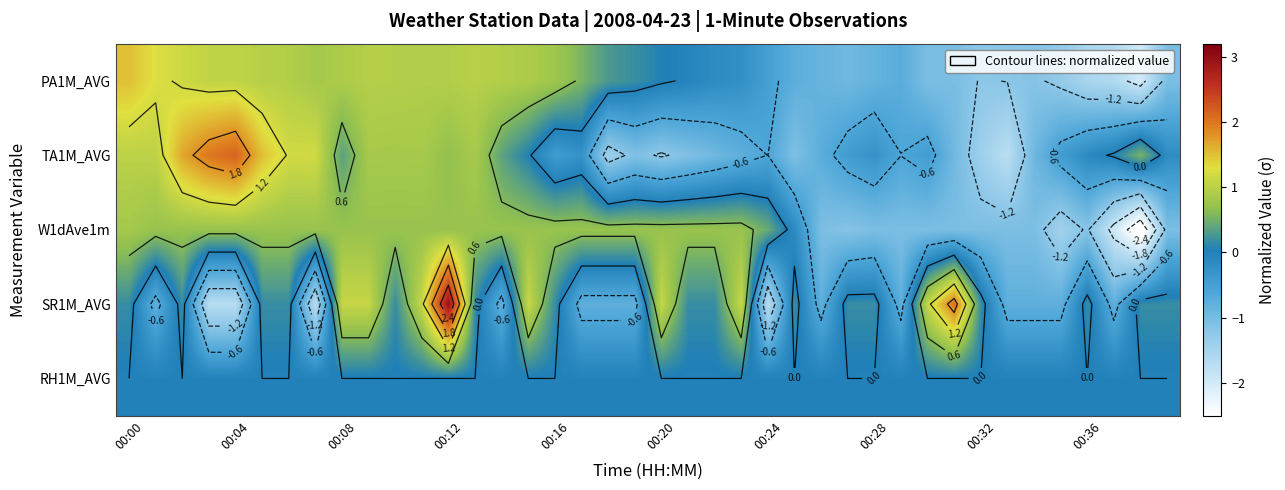

Between 30 and 27, which is larger?

27